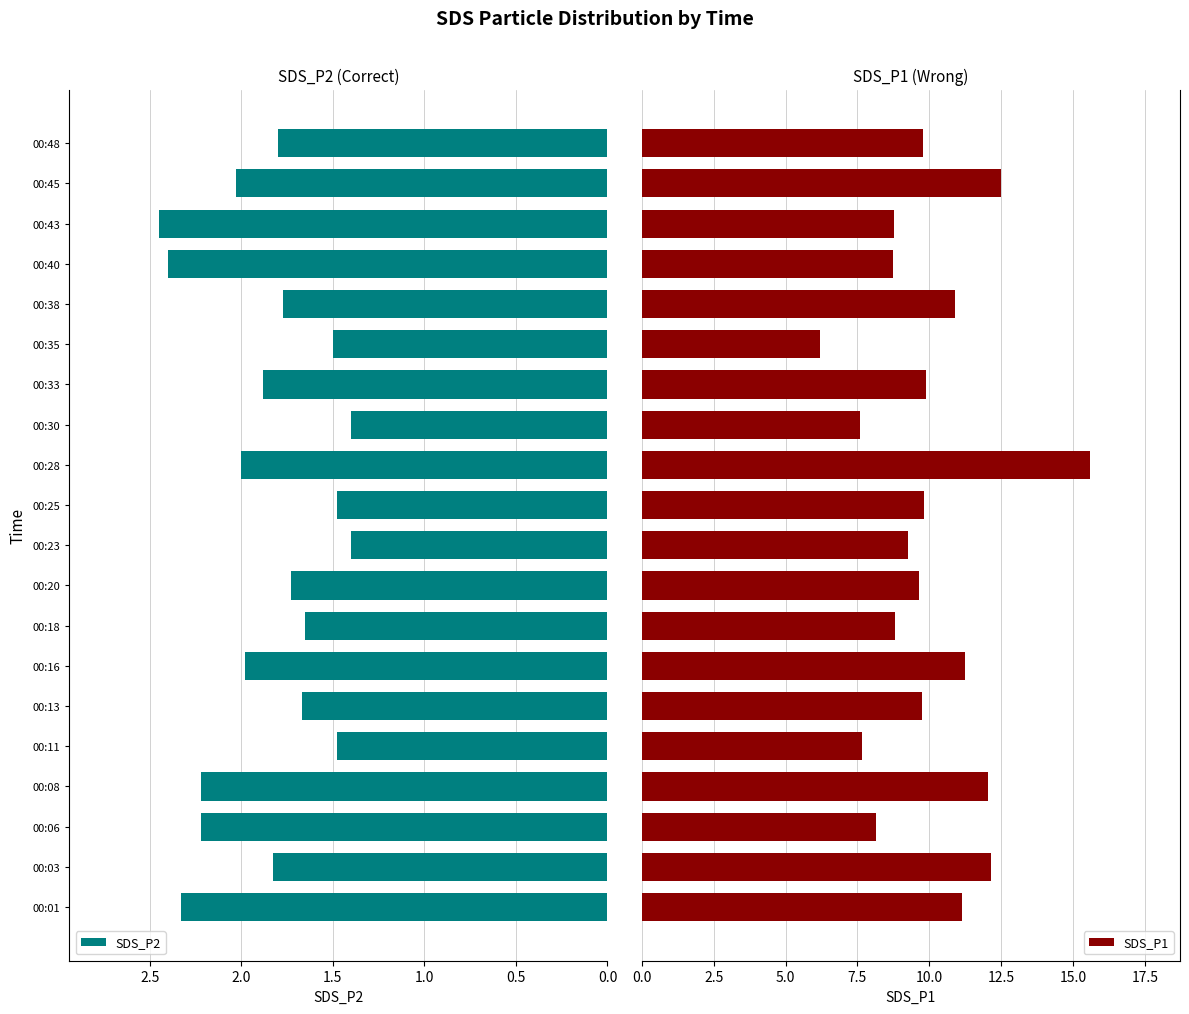

The value of SDS_P2 at 00:01 is 3.8. True or false?

False